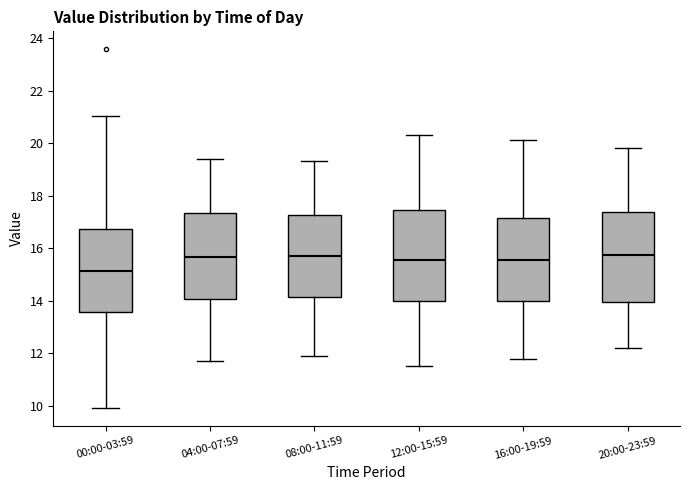

Reading left to right, read every box against the y-axis: the position of its median line, the range the box covers, and the ends of its whiskers. The values are not printed on the chart, so give them approximately, as read against the axis.

00:00-03:59: median 15.2, box 13.6 to 16.8, whiskers 10.0 to 21.0
04:00-07:59: median 15.6, box 14.0 to 17.4, whiskers 11.8 to 19.4
08:00-11:59: median 15.8, box 14.2 to 17.2, whiskers 12.0 to 19.4
12:00-15:59: median 15.6, box 14.0 to 17.4, whiskers 11.6 to 20.4
16:00-19:59: median 15.6, box 14.0 to 17.2, whiskers 11.8 to 20.2
20:00-23:59: median 15.8, box 14.0 to 17.4, whiskers 12.2 to 19.8